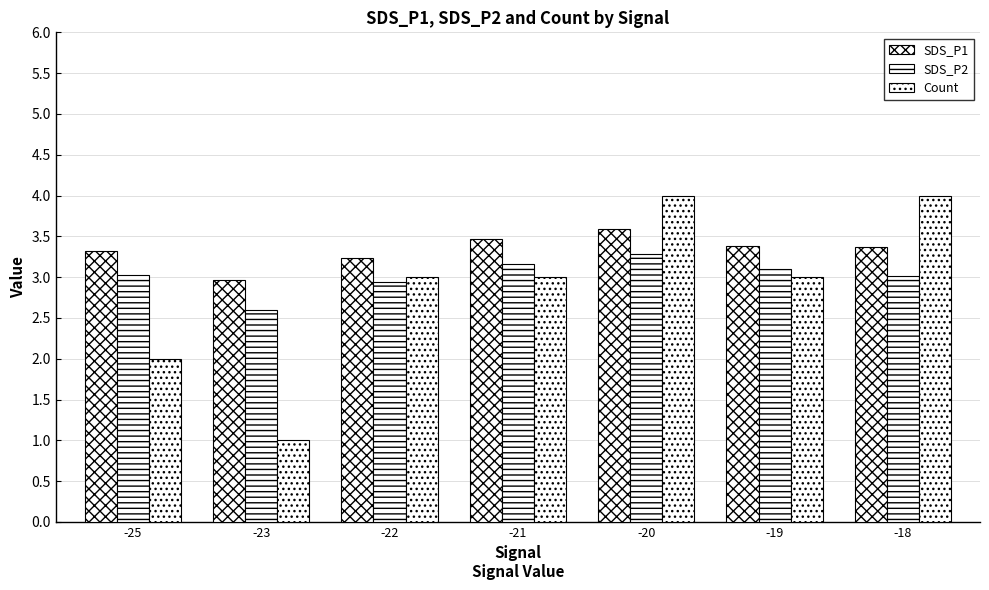

What is the average value of the SDS_P2 series?

3.0